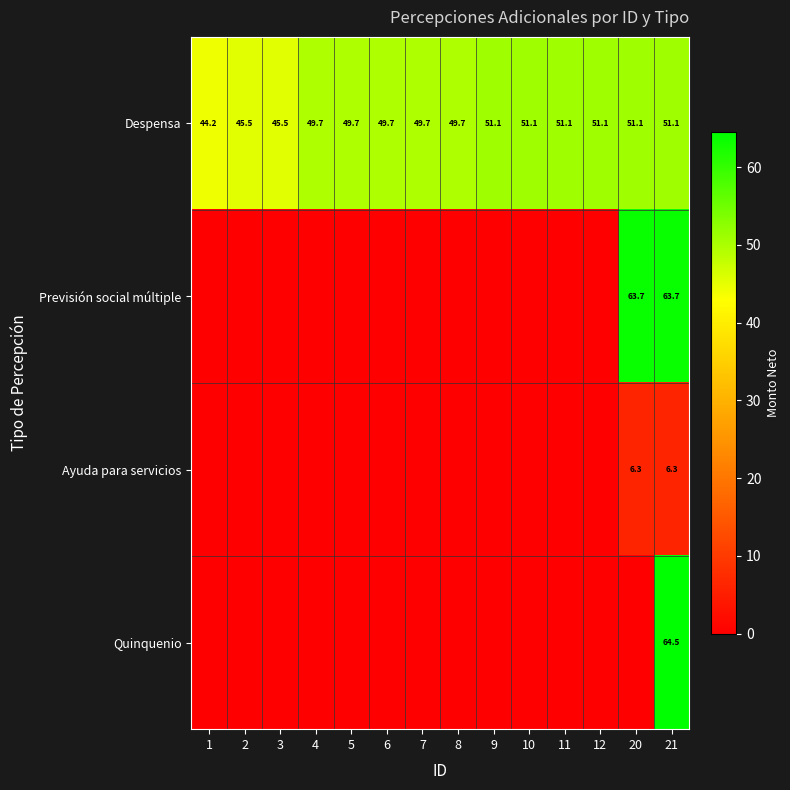

What is the maximum value for Despensa?

51.1